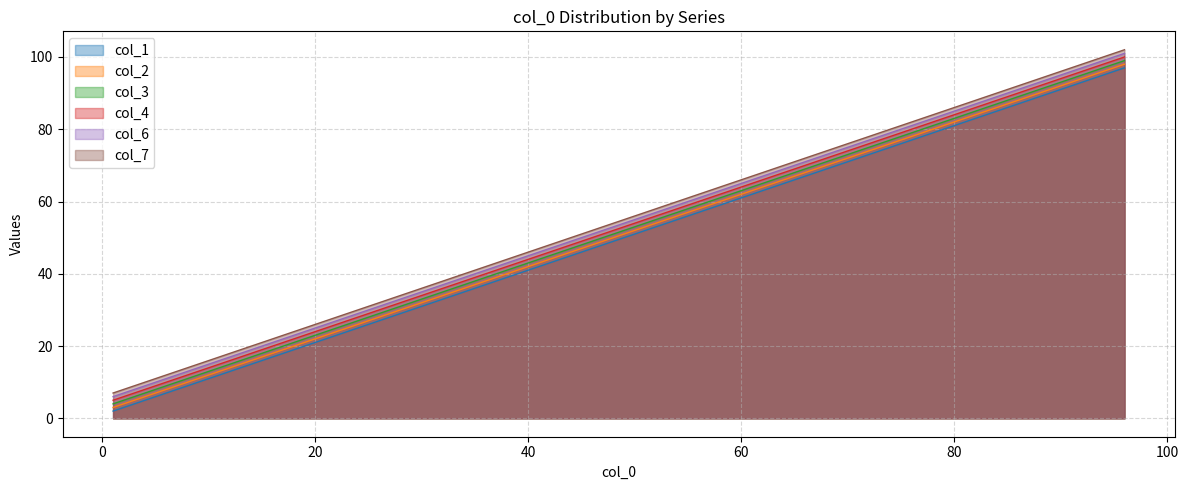

What is the smallest value displayed?

2